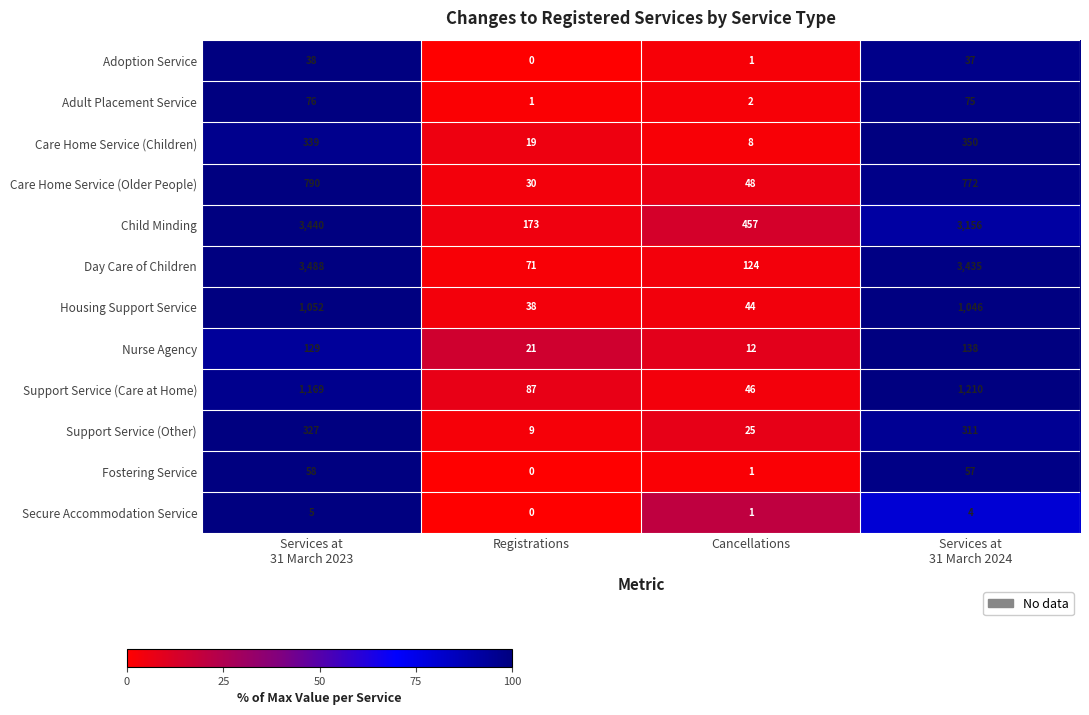

Which category has the lowest value across all series?

Registrations